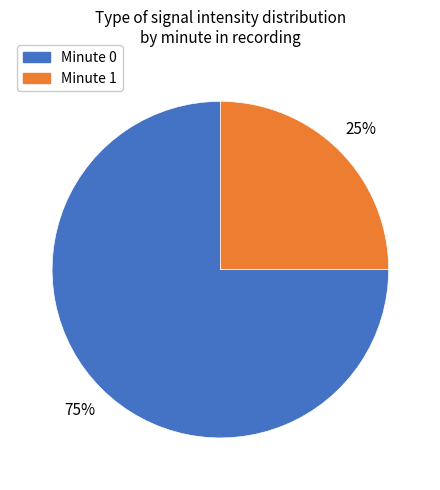

To the nearest percent, what is the difference between the largest and smallest slice percentages?

50%